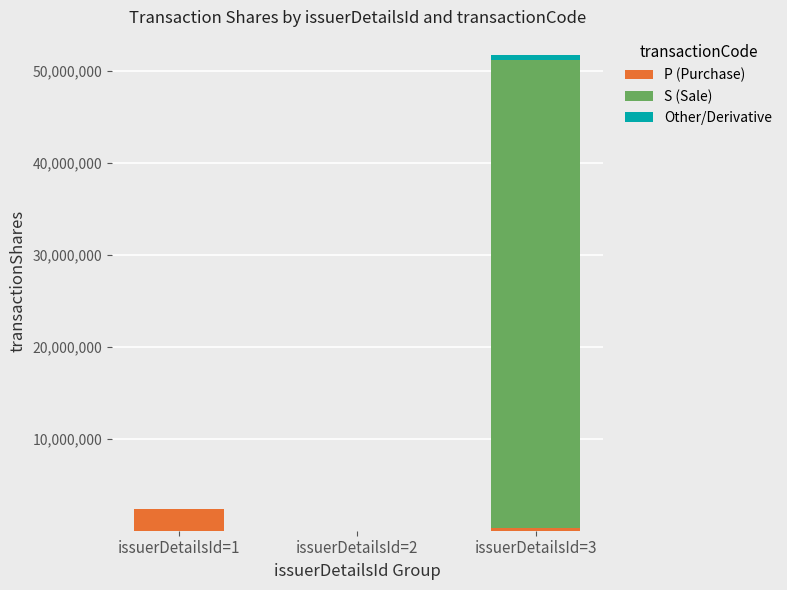

Where is P (Purchase) nearest to the value 1182668?

issuerDetailsId=3